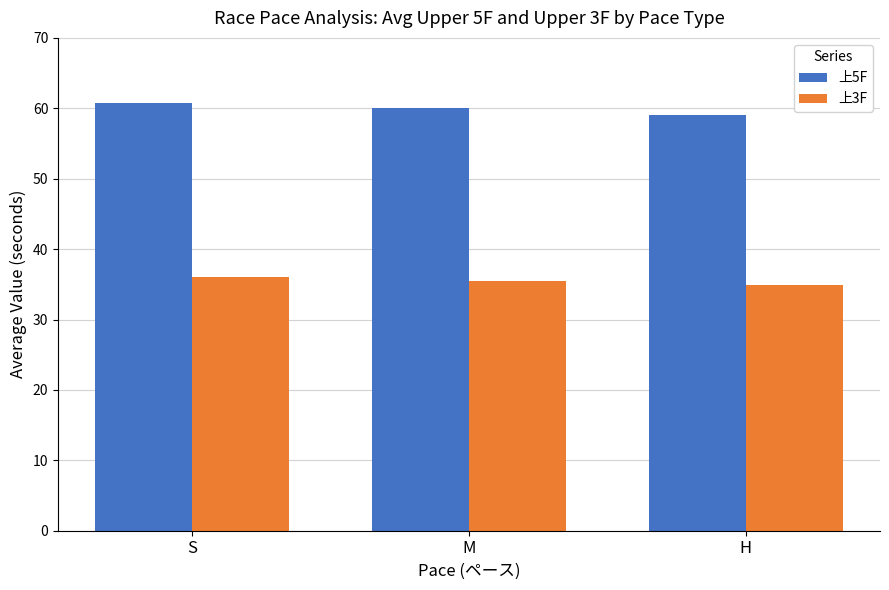

At which category is the sum across all series the highest?

S